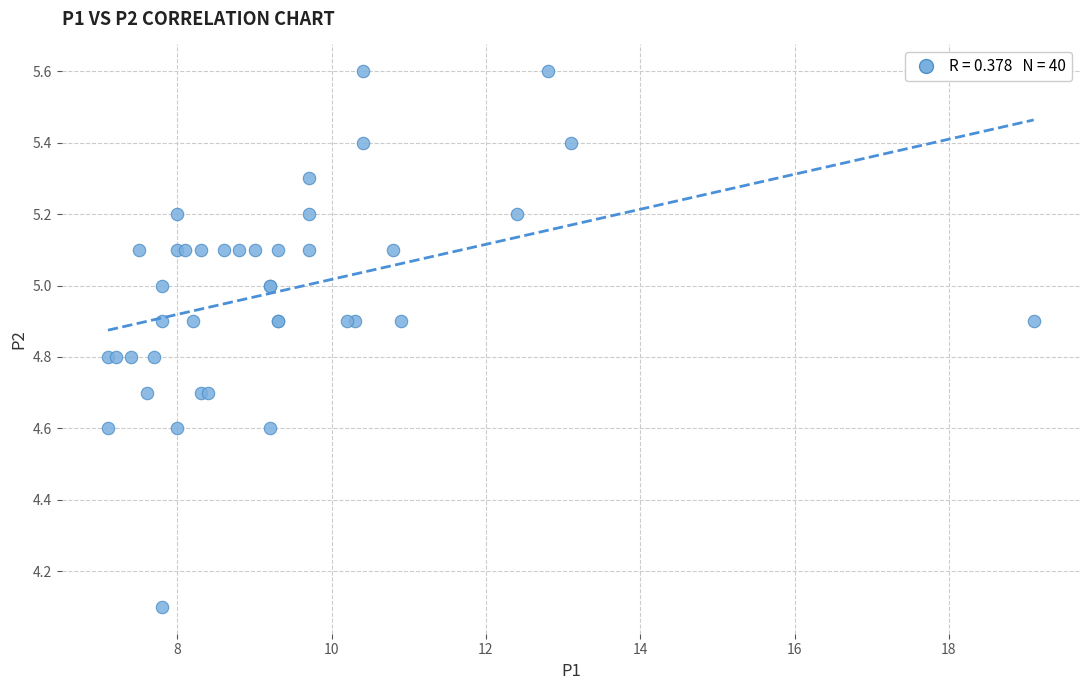

What Y value in the scatter plot is closest to 4?

4.1